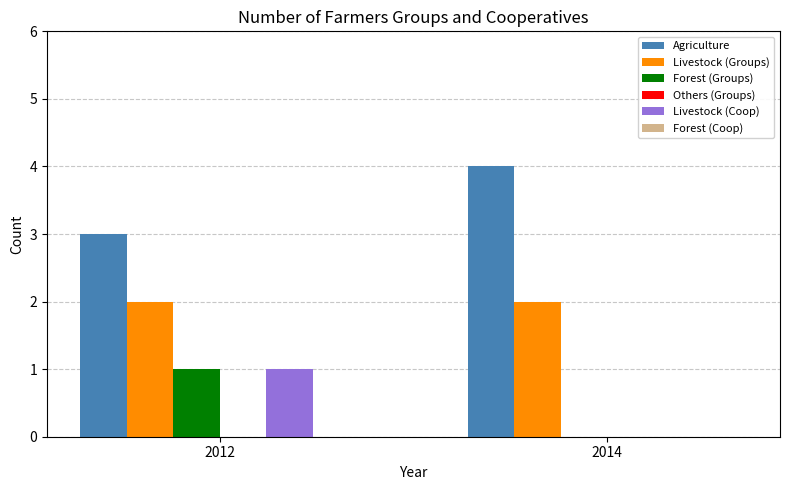

Is it true that Livestock (Coop) equals 1 at 2012?

True